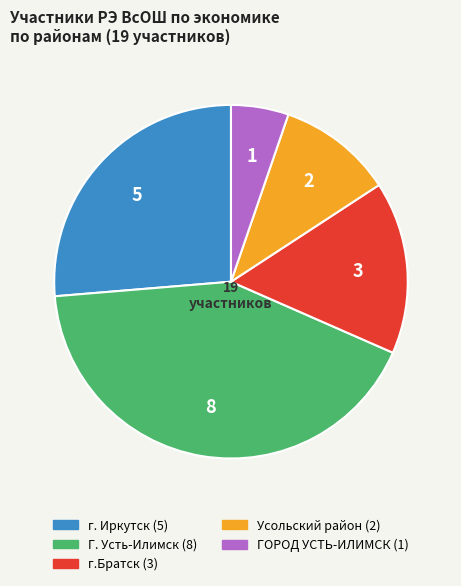

Rank the categories by value from lowest to highest.

ГОРОД УСТЬ-ИЛИМСК, Усольский район, г.Братск, г. Иркутск, Г. Усть-Илимск